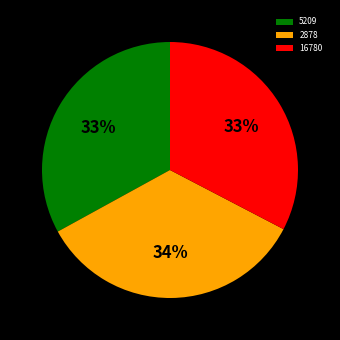

Which slice is the largest?

2878